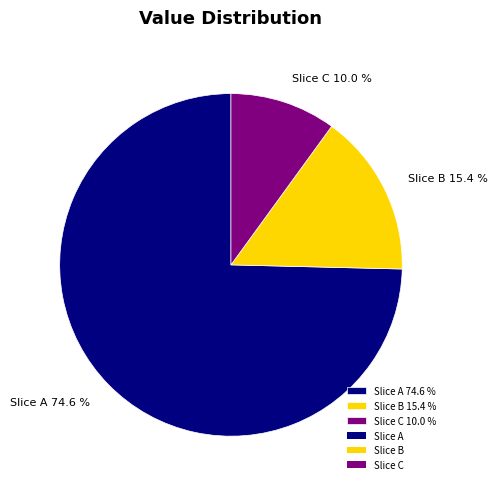

What is the majority slice?

Slice A 74.6 %